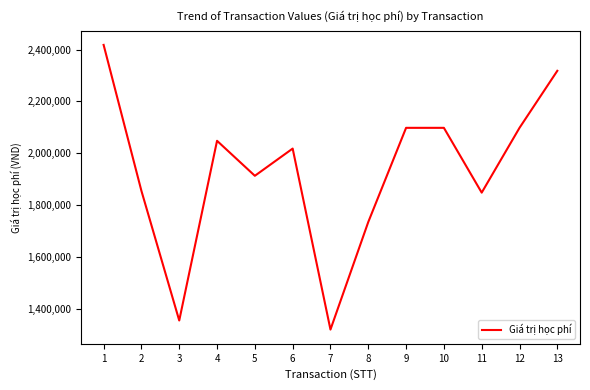

What is the difference between the values at 5 and 13?

405000